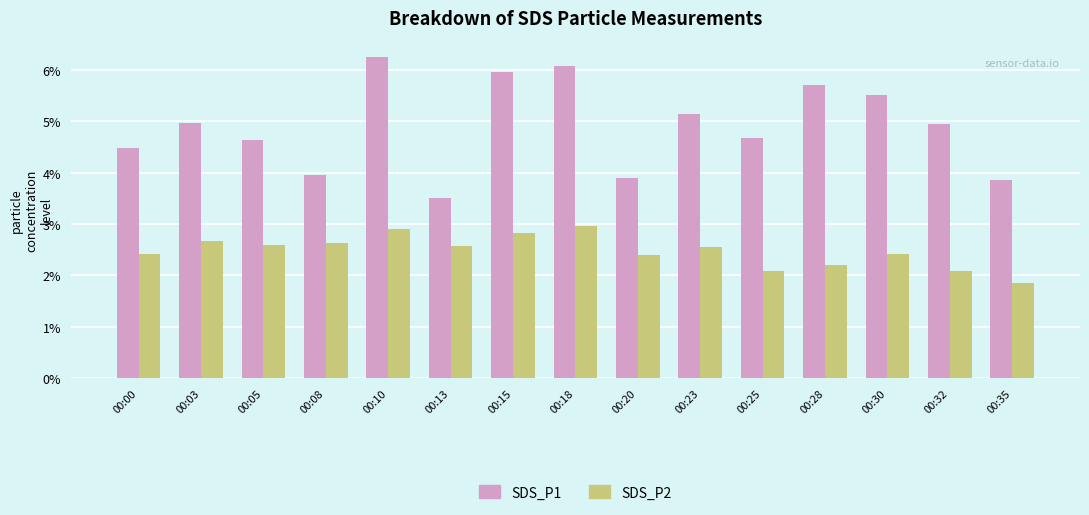

What is the value of the SDS_P1 bar at the 9th from the left?

3.9